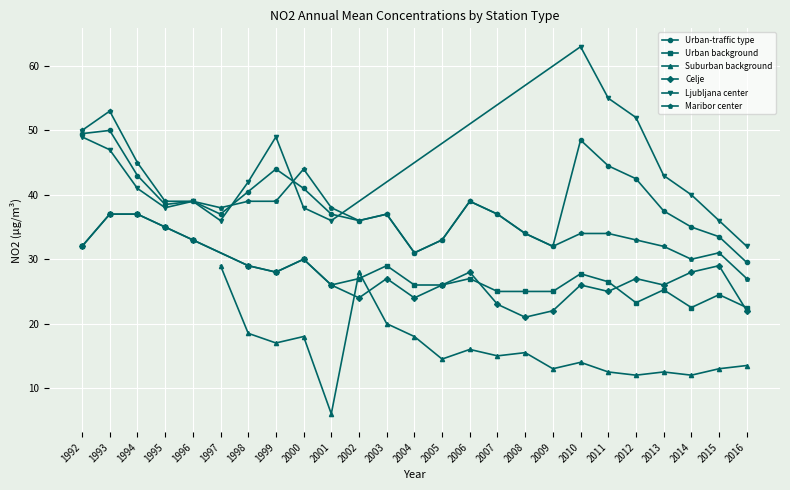

What is the value of the Maribor center point at the 10th from the left?

38.0